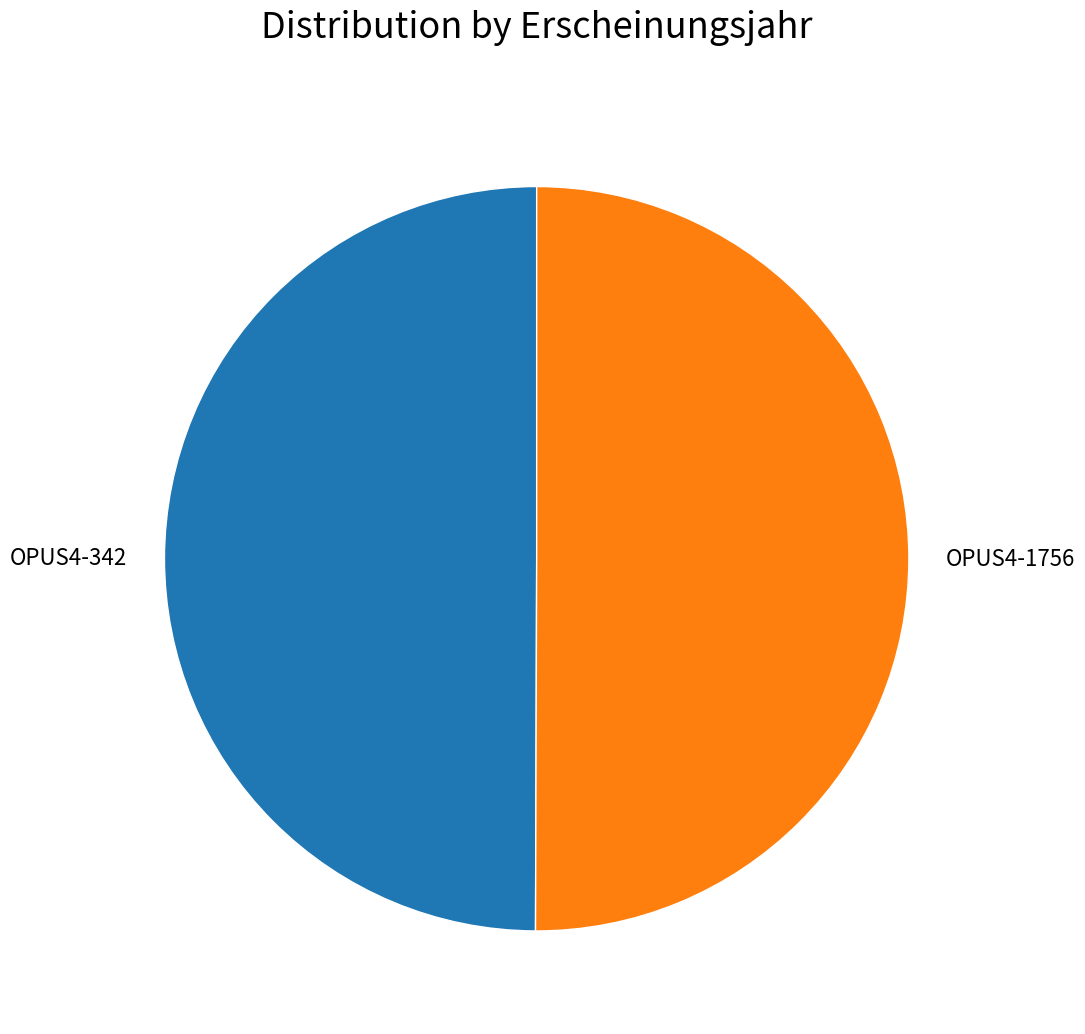

Is it true that OPUS4-342 is 50% of the pie?

True